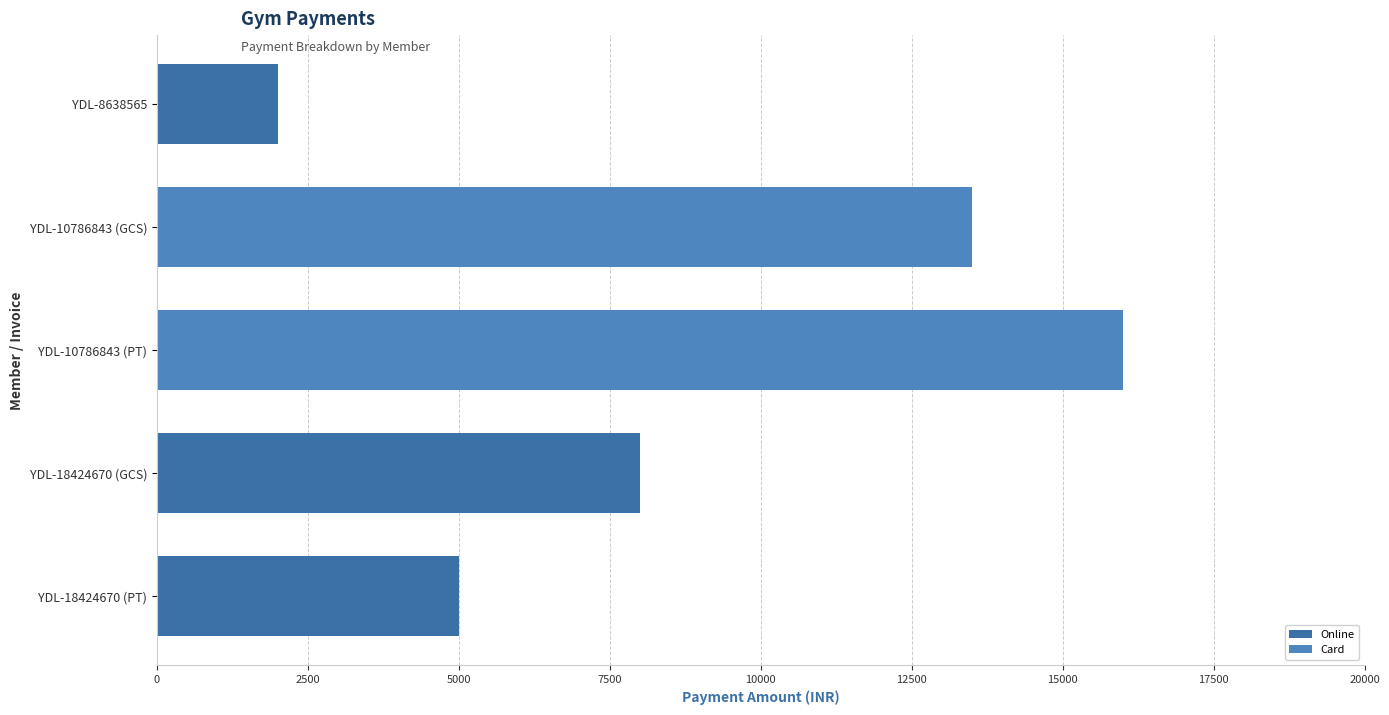

True or false: Online has a value of 1344 at YDL-18424670 (PT).

False